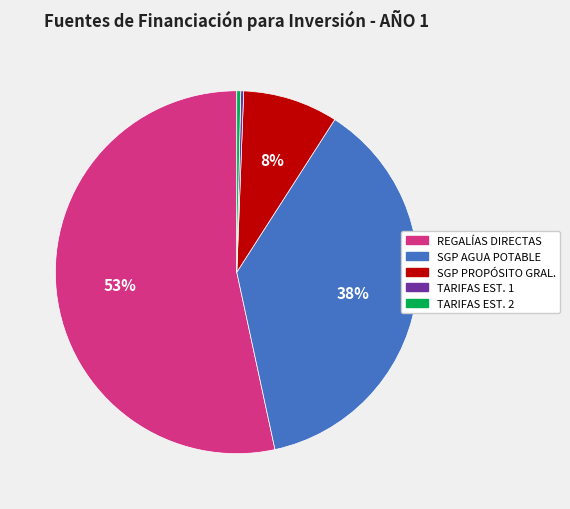

To the nearest percent, what is the combined percentage of SGP AGUA POTABLE and TARIFAS EST. 2?

38%